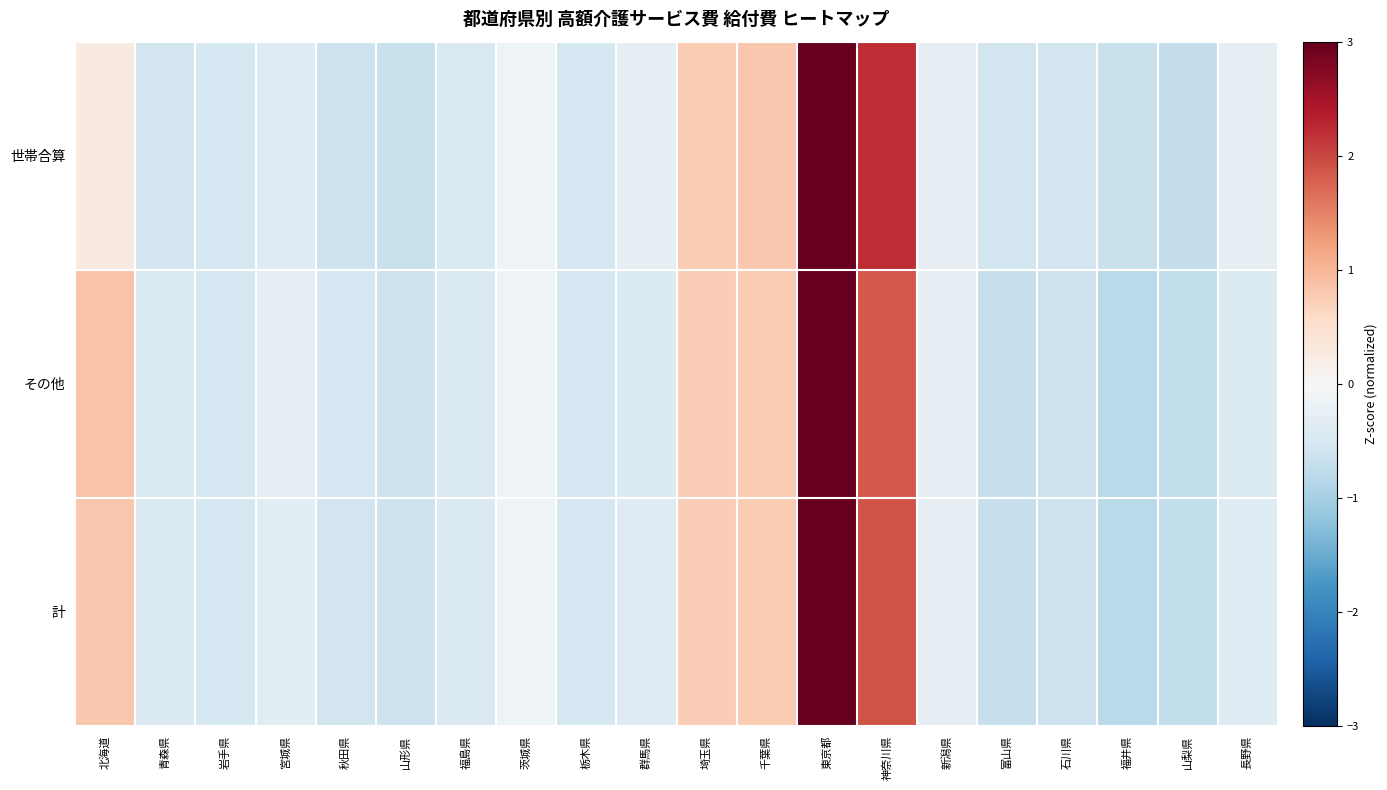

Which series has the largest total across all categories?

計